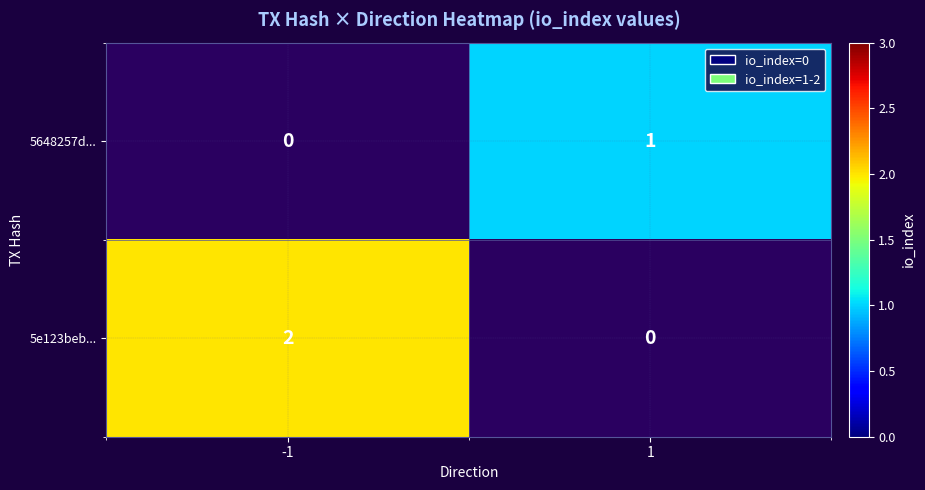

Which series has the largest range (max minus min)?

5e123beb...